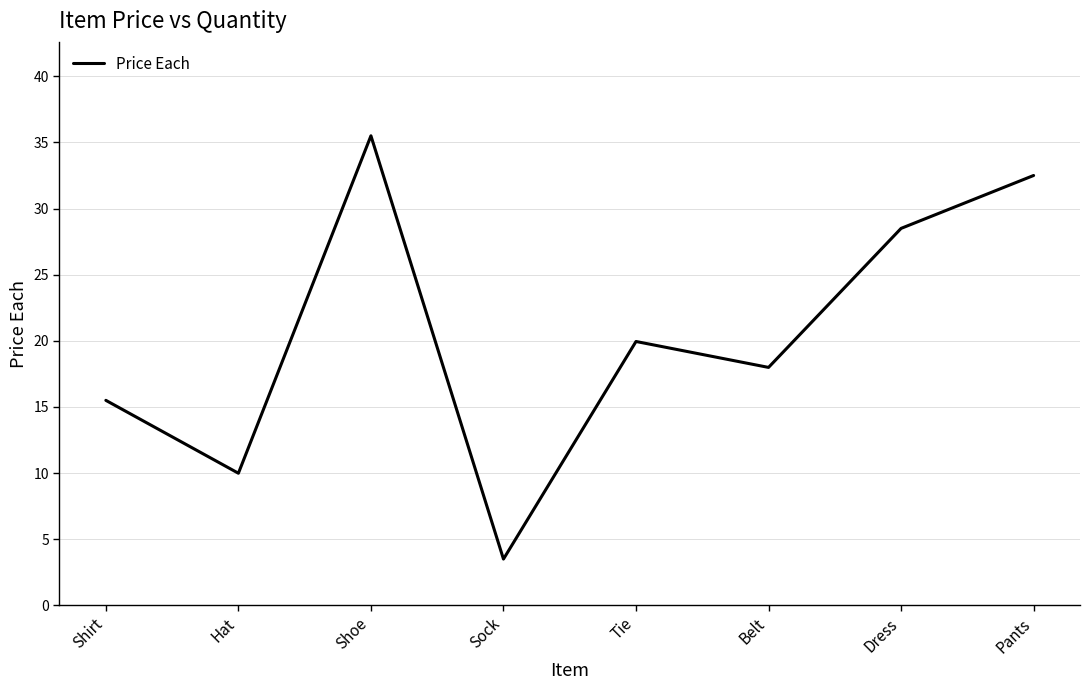

Rank the categories by value from highest to lowest.

Shoe, Pants, Dress, Tie, Belt, Shirt, Hat, Sock